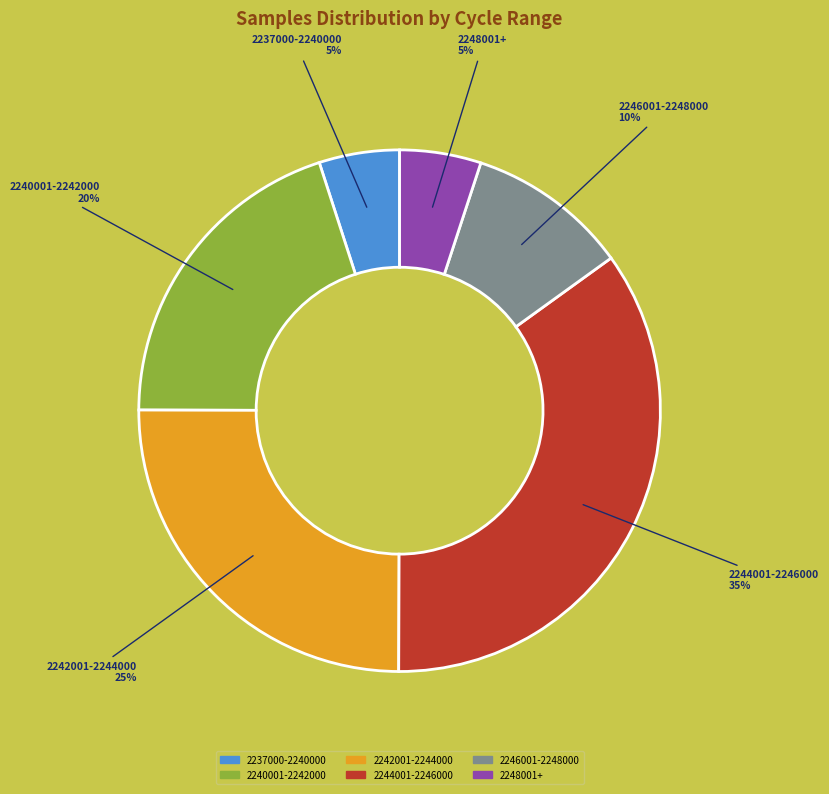

Is there any slice that represents more than half of the pie?

No